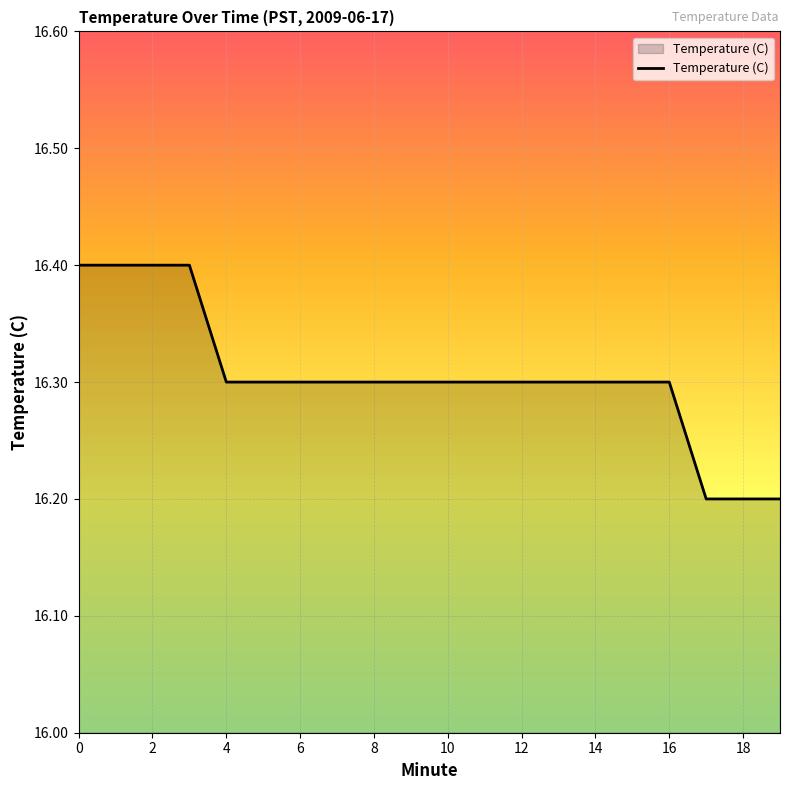

What is the maximum value shown in the chart?

16.4